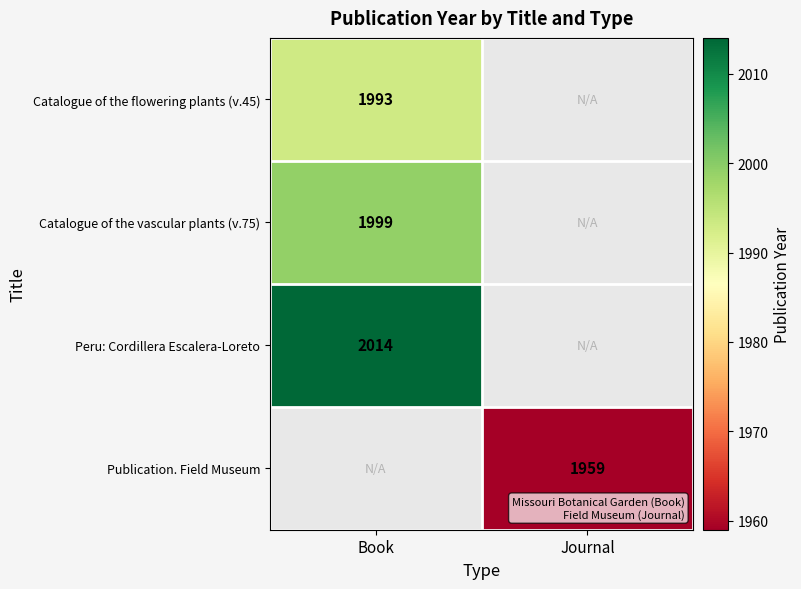

Is the value of Publication. Field Museum at Journal greater than the value of Peru: Cordillera Escalera-Loreto at Book?

No